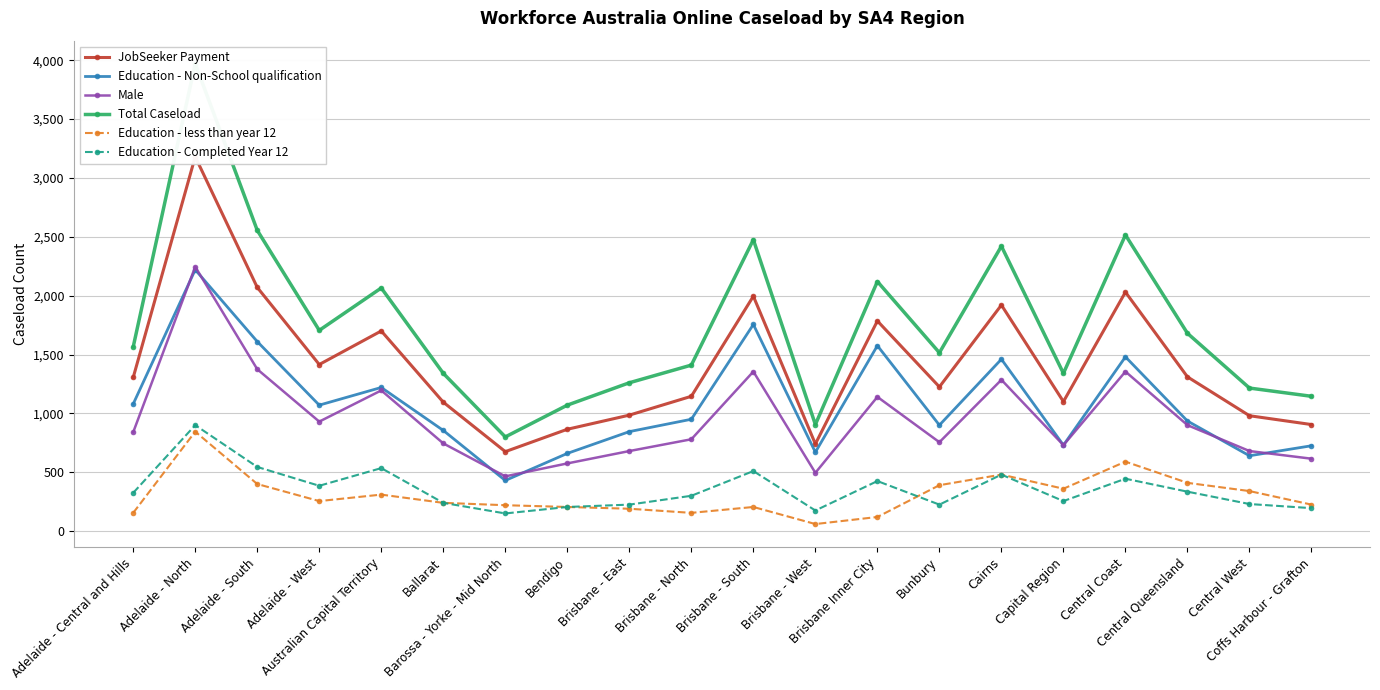

True or false: Education - Non-School qualification and Education - Completed Year 12 intersect in this chart.

False